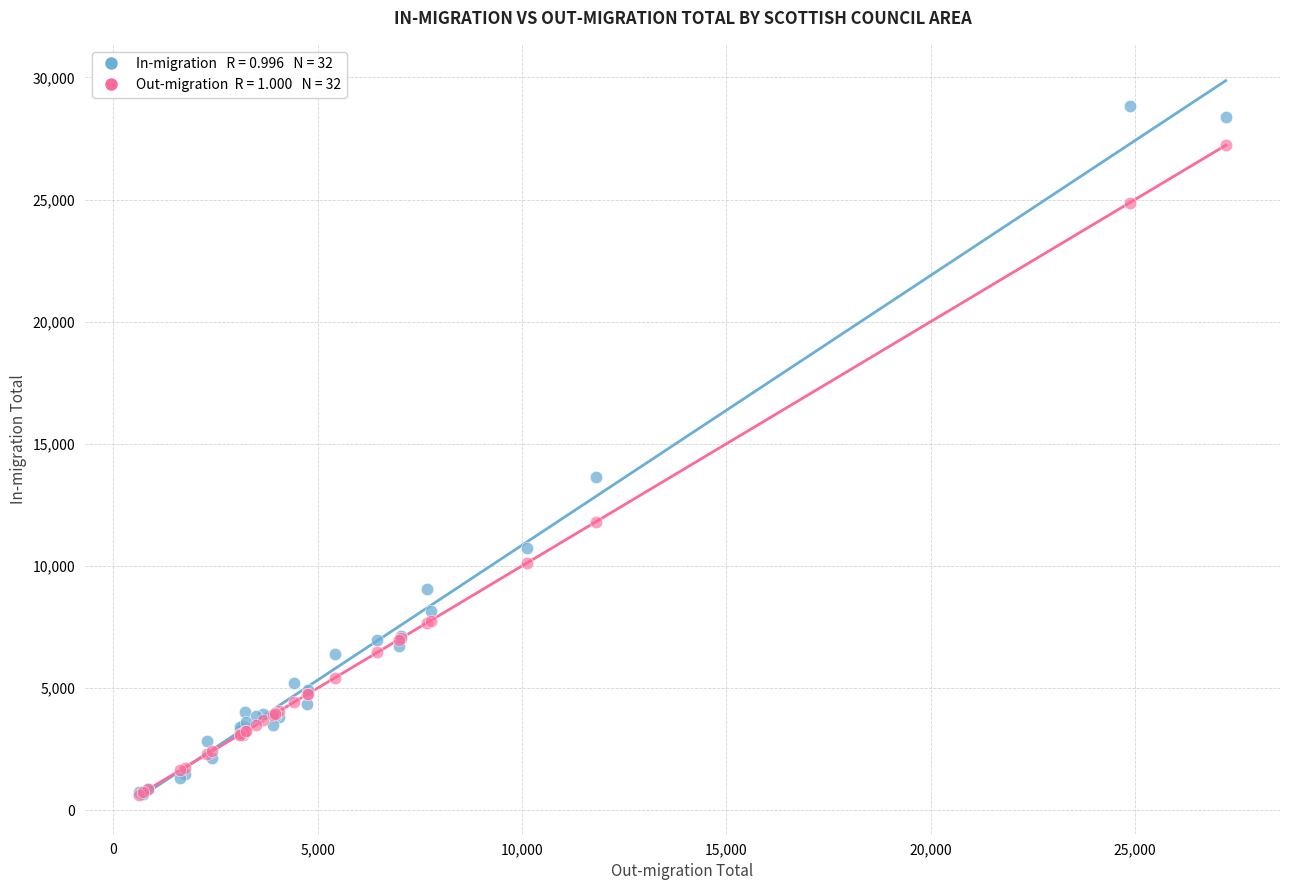

Across all series, what Y value is closest to 14735?

13650